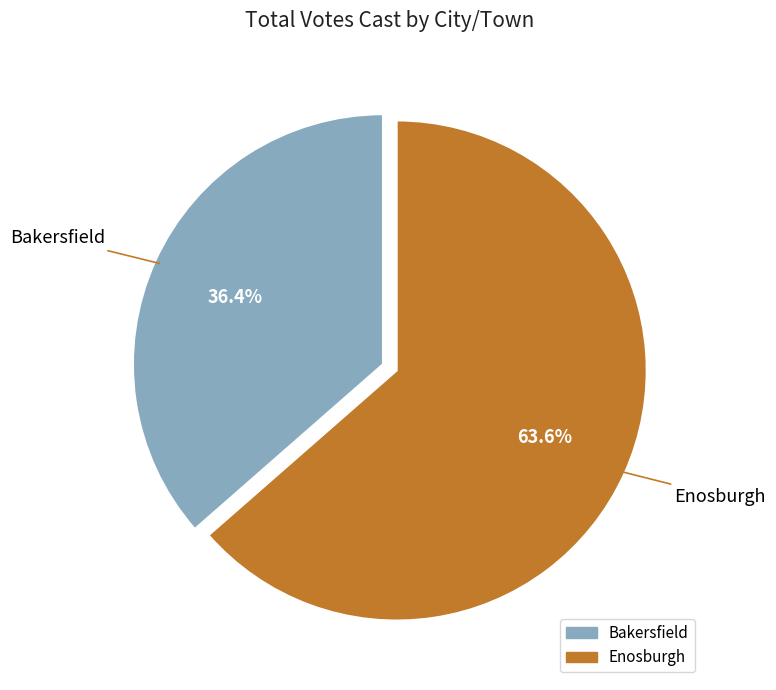

True or false: Bakersfield accounts for 46% of the total.

False